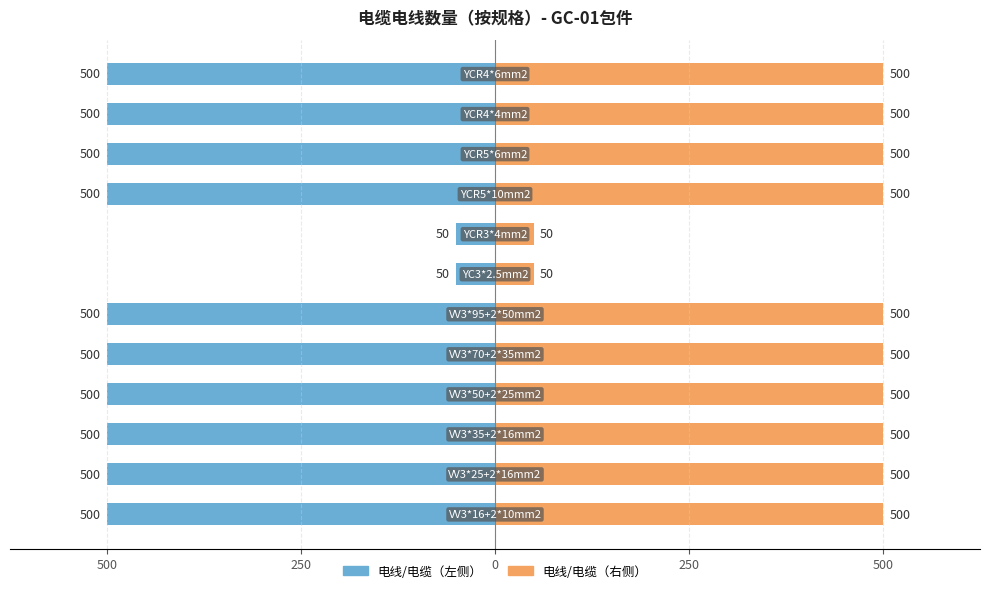

List the series in order of their peak value, highest first.

电线/电缆 数量（右）, 电线/电缆 数量（左）